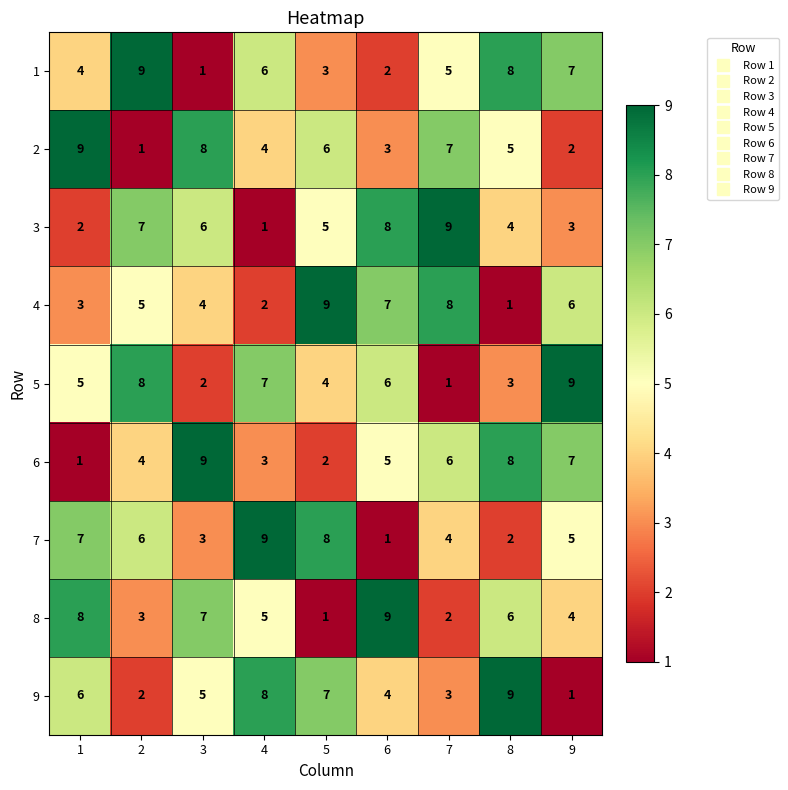

Rank the categories by 2 value from highest to lowest.

1, 3, 7, 5, 8, 4, 6, 9, 2